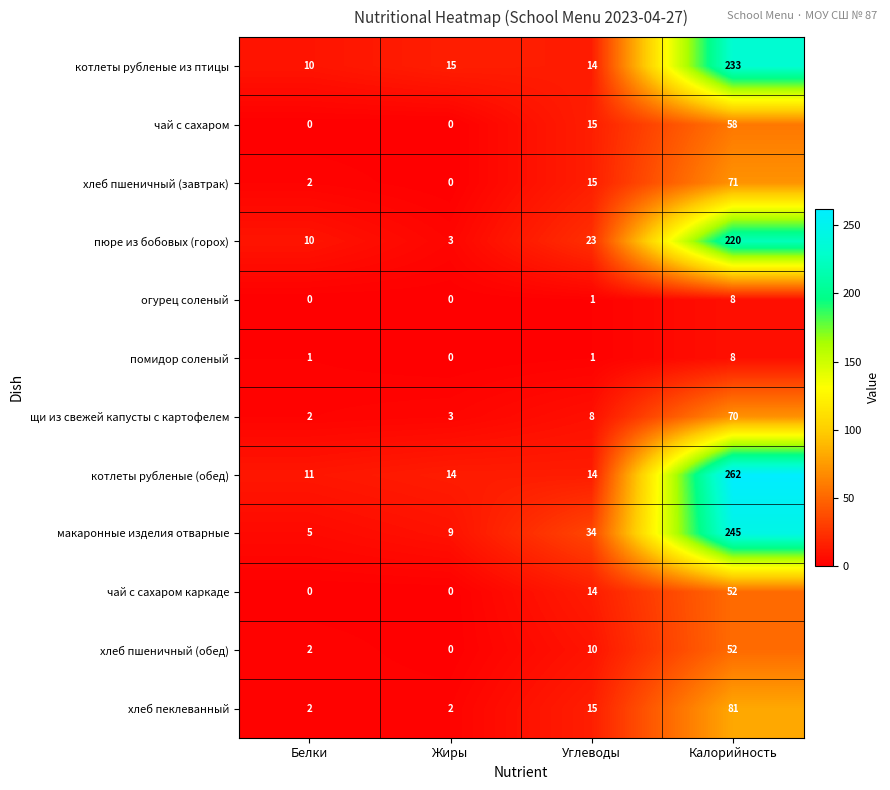

Count the number of data series in this chart.

12